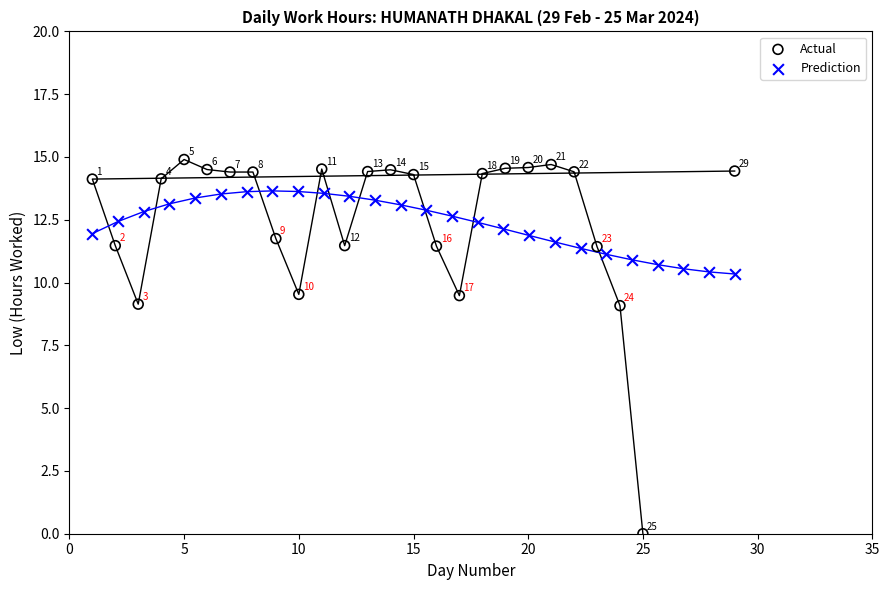

Which series contains the lowest Y value?

Actual